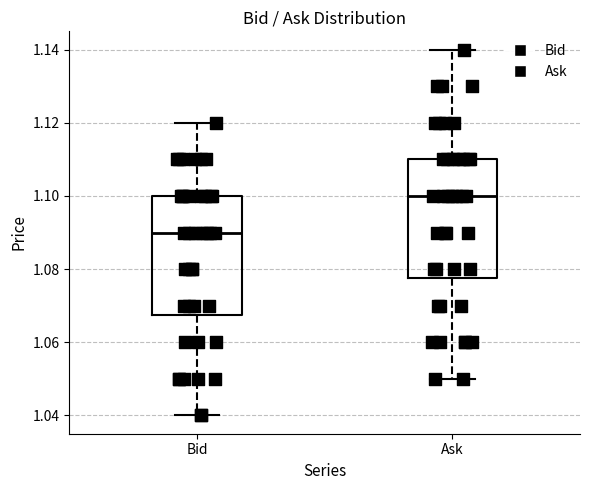

Reading left to right, read every box against the y-axis: the position of its median line, the range the box covers, and the ends of its whiskers. The values are not printed on the chart, so give them approximately, as read against the axis.

Bid: median 1.090, box 1.068 to 1.100, whiskers 1.040 to 1.120
Ask: median 1.100, box 1.078 to 1.110, whiskers 1.050 to 1.140